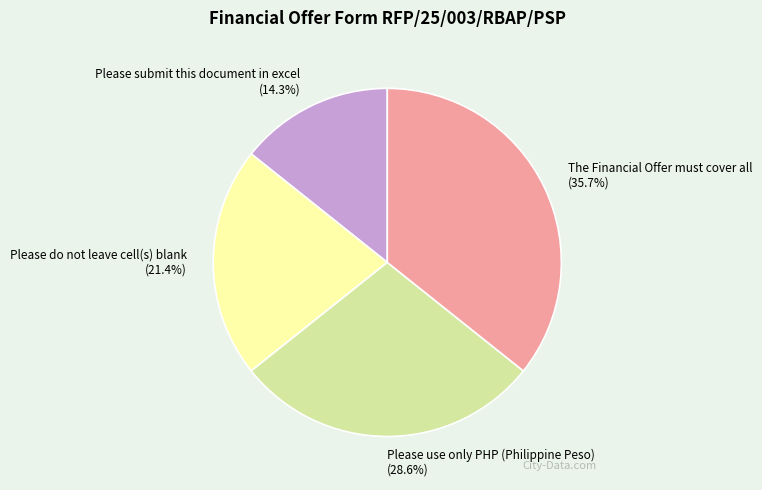

What is the smallest slice in the pie chart?

Please submit this document in excel